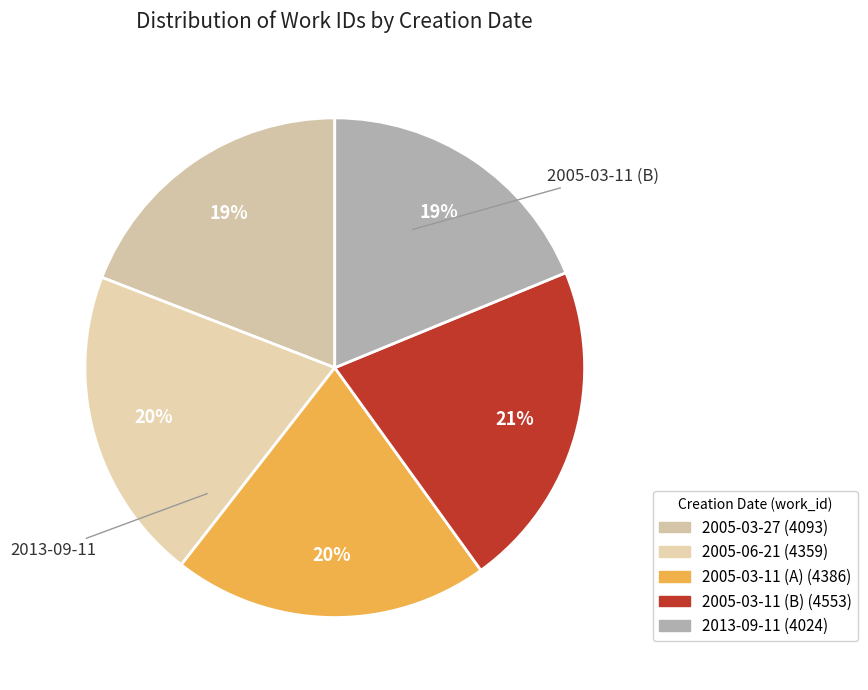

What percentage is the 2005-03-11 (A) slice, to the nearest percent?

20%